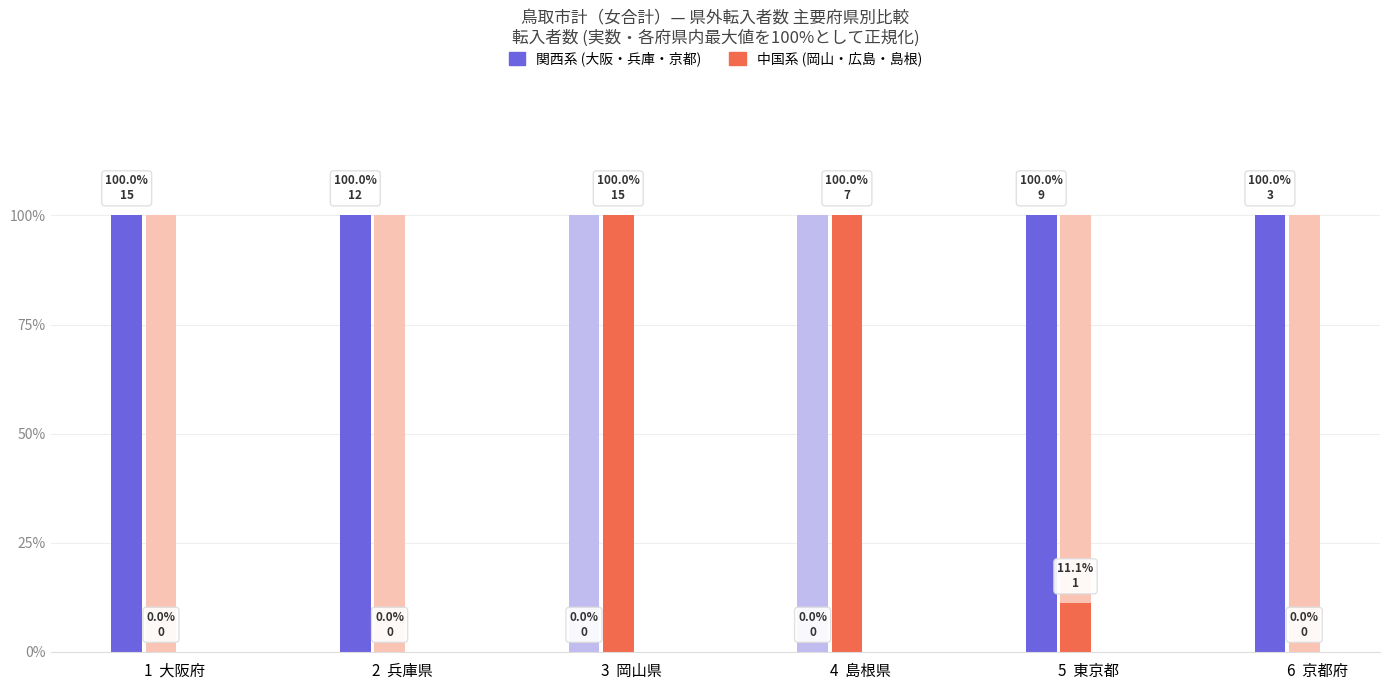

The value of 転入（中国系） at 3  岡山県 is 174.8. True or false?

False